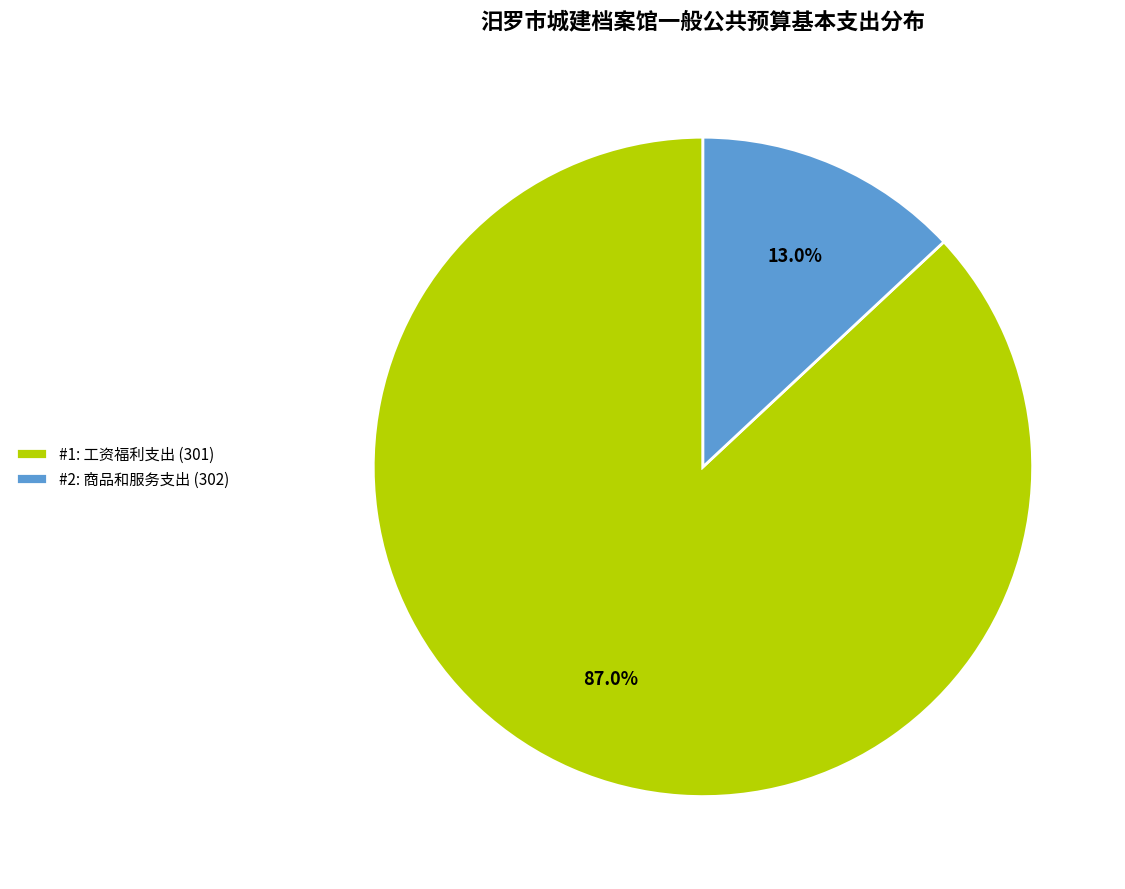

Does #1: 工资福利支出 (301) account for over 50% of the chart?

Yes